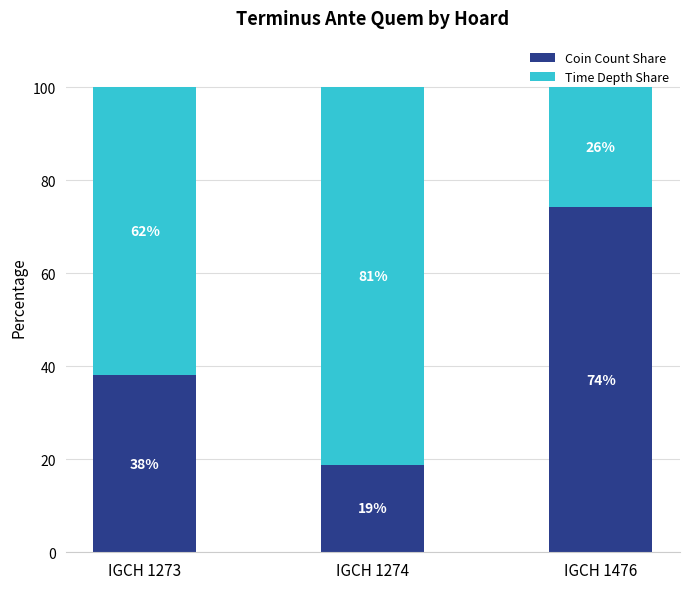

Which category has the lowest value in the Coin Count Share series?

IGCH 1274